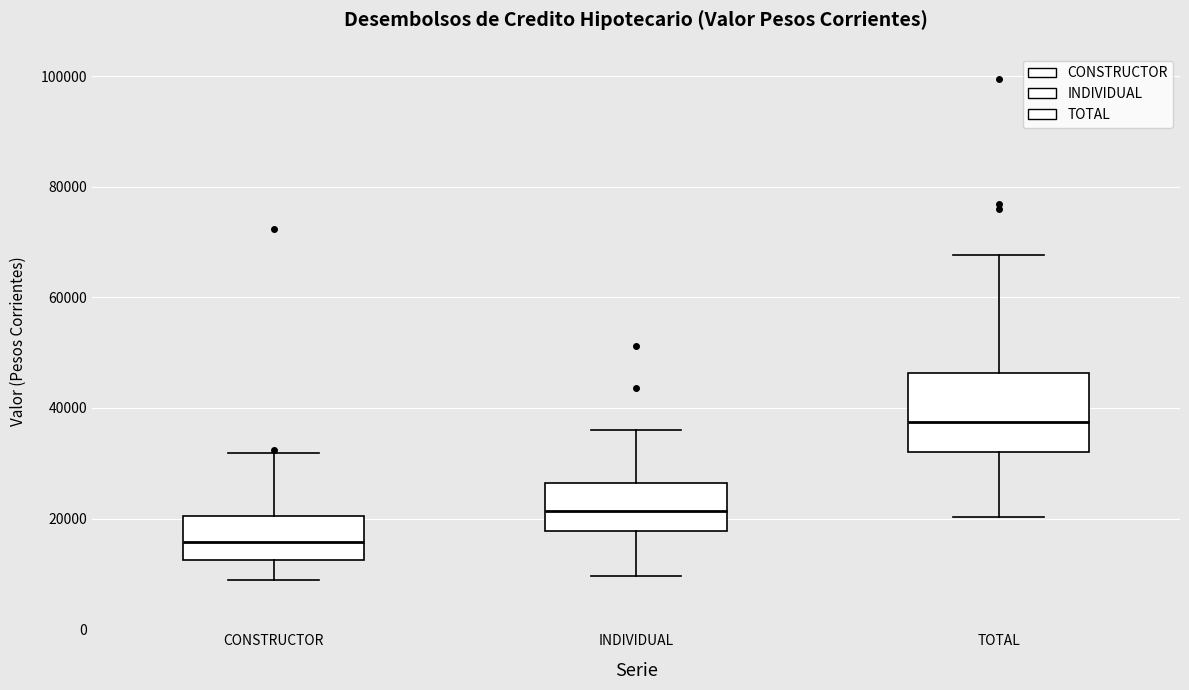

Which box's median line is the highest?

TOTAL